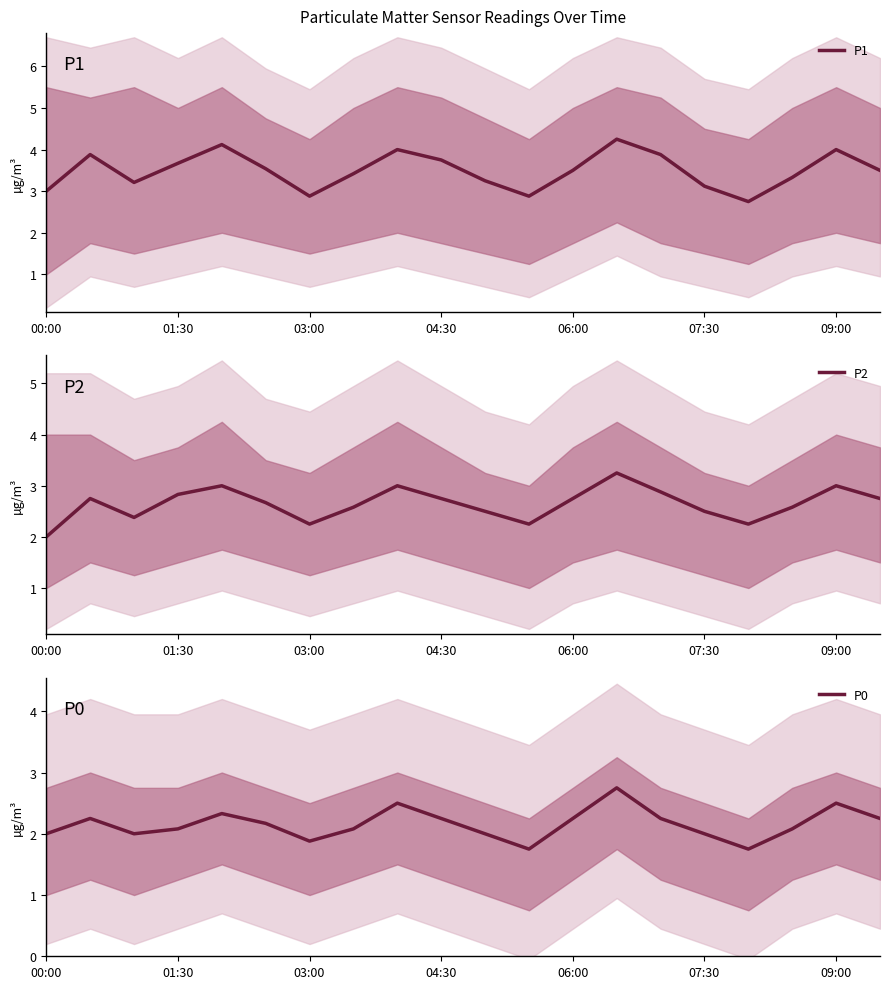

At which label is P0 closest to 2?

00:00